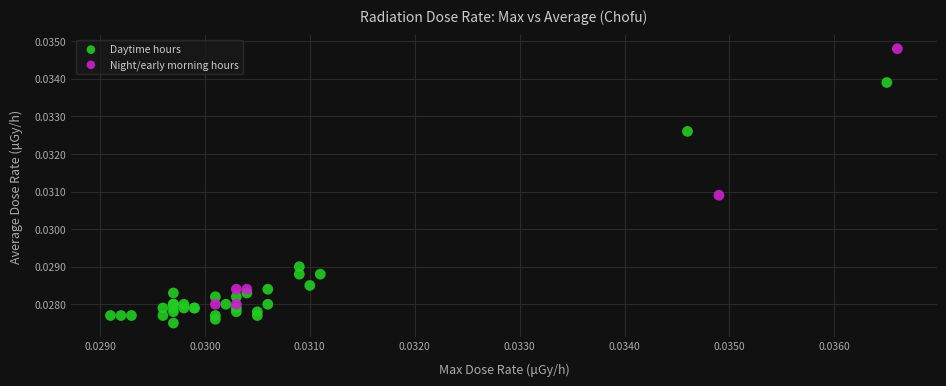

Which series contains the lowest Y value?

Daytime hours